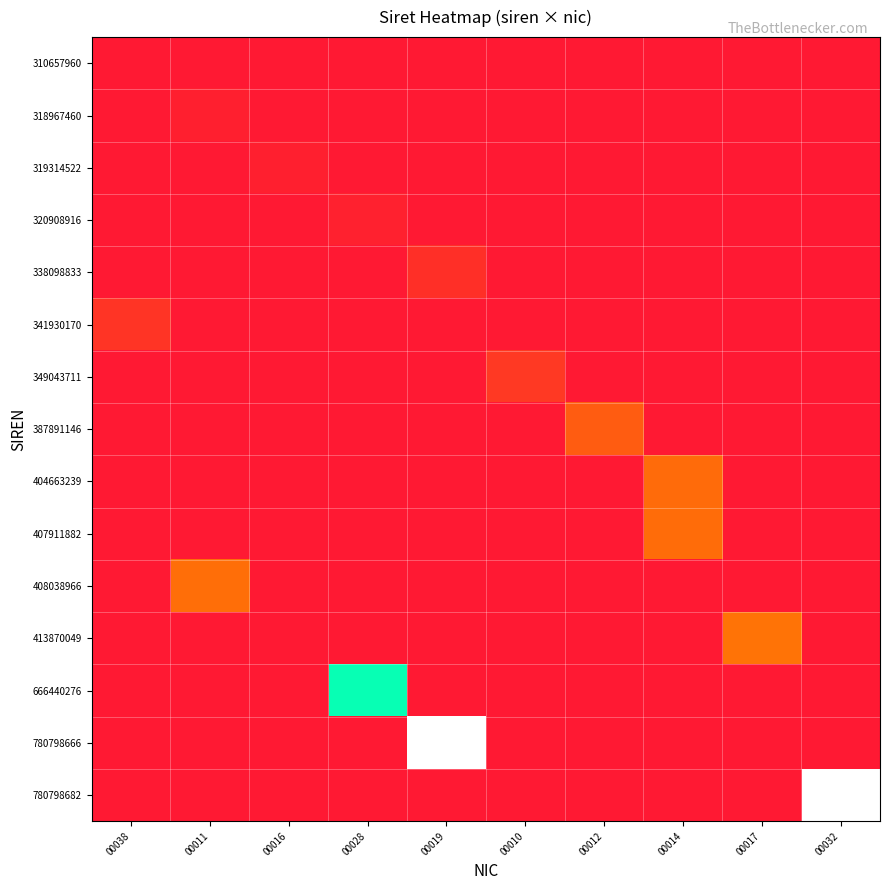

What is the greatest value displayed?

78079868200032.0